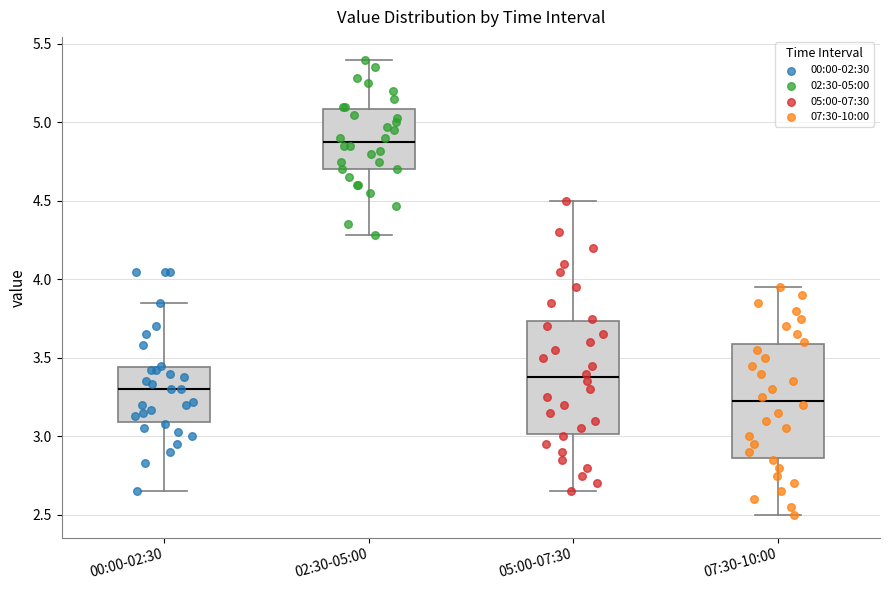

Reading left to right, read every box against the y-axis: the position of its median line, the range the box covers, and the ends of its whiskers. The values are not printed on the chart, so give them approximately, as read against the axis.

00:00-02:30: median 3.30, box 3.10 to 3.45, whiskers 2.65 to 3.85
02:30-05:00: median 4.90, box 4.70 to 5.10, whiskers 4.30 to 5.40
05:00-07:30: median 3.40, box 3.00 to 3.75, whiskers 2.65 to 4.50
07:30-10:00: median 3.25, box 2.85 to 3.60, whiskers 2.50 to 3.95